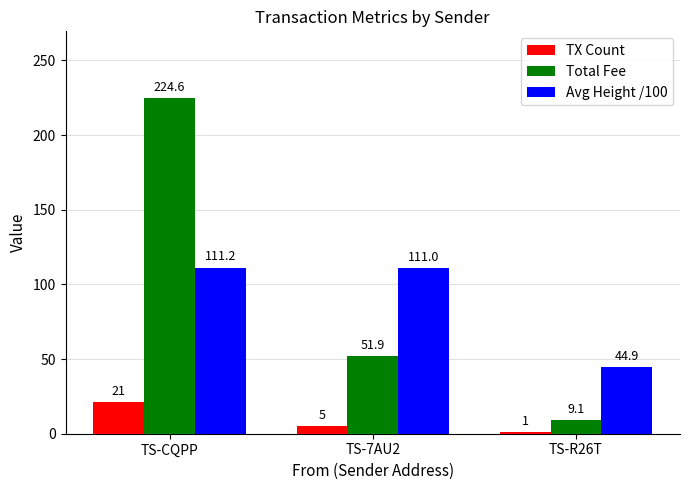

What position from the left is TS-CQPP?

1